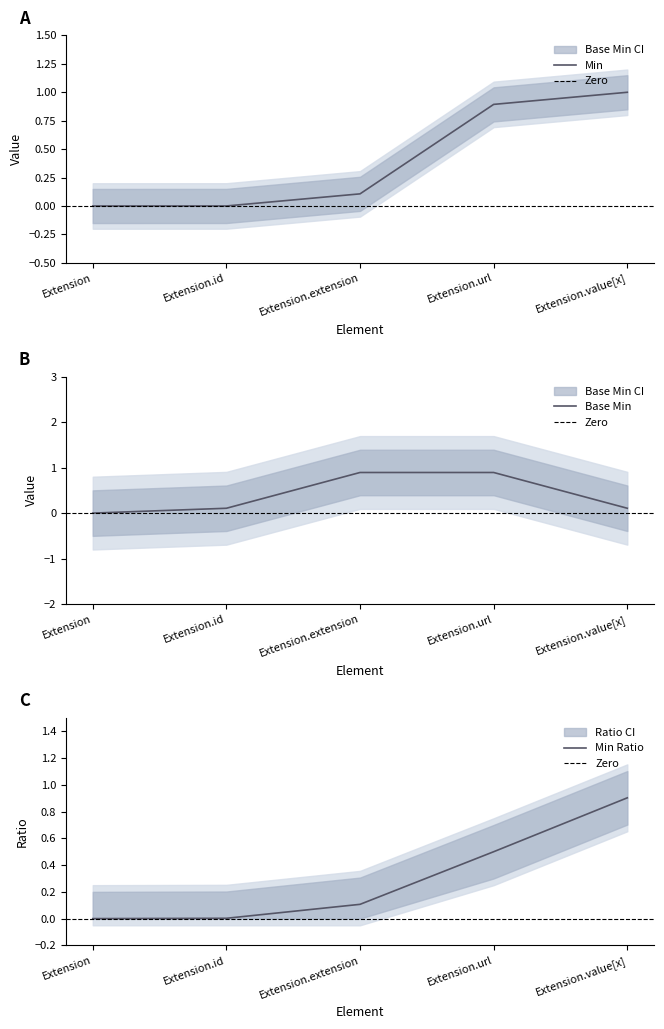

What is the average value of the Min series?

0.4